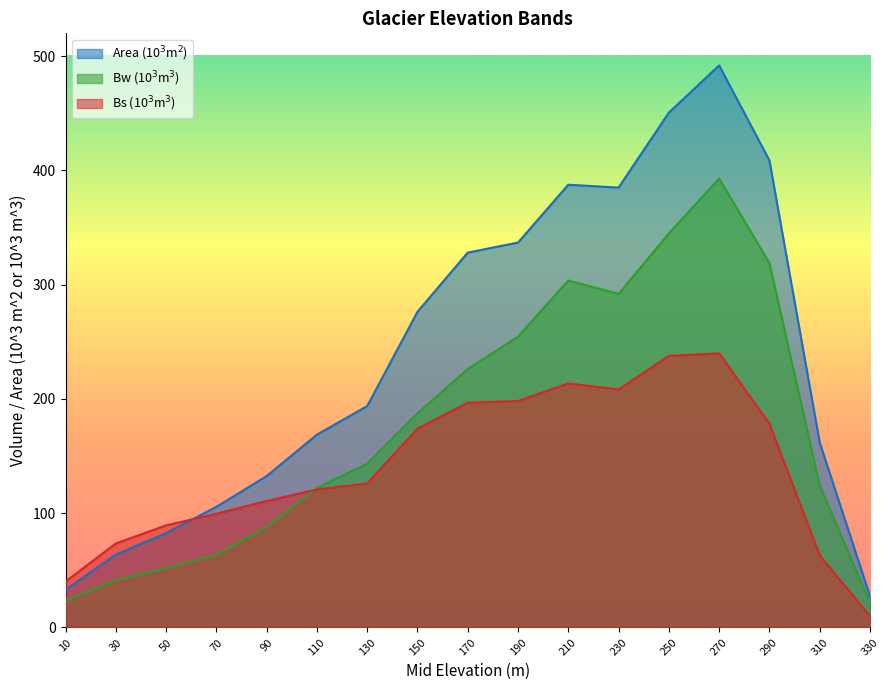

How many data points in Area (10^3m^2) are less than 193?

8